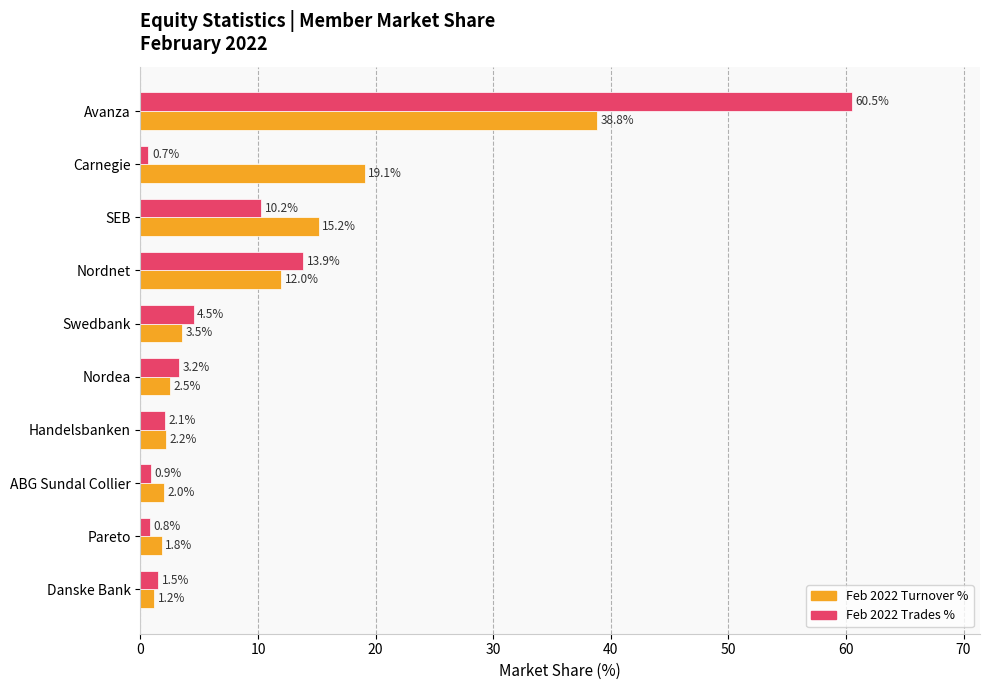

Which label corresponds to the smallest value in the chart?

Carnegie